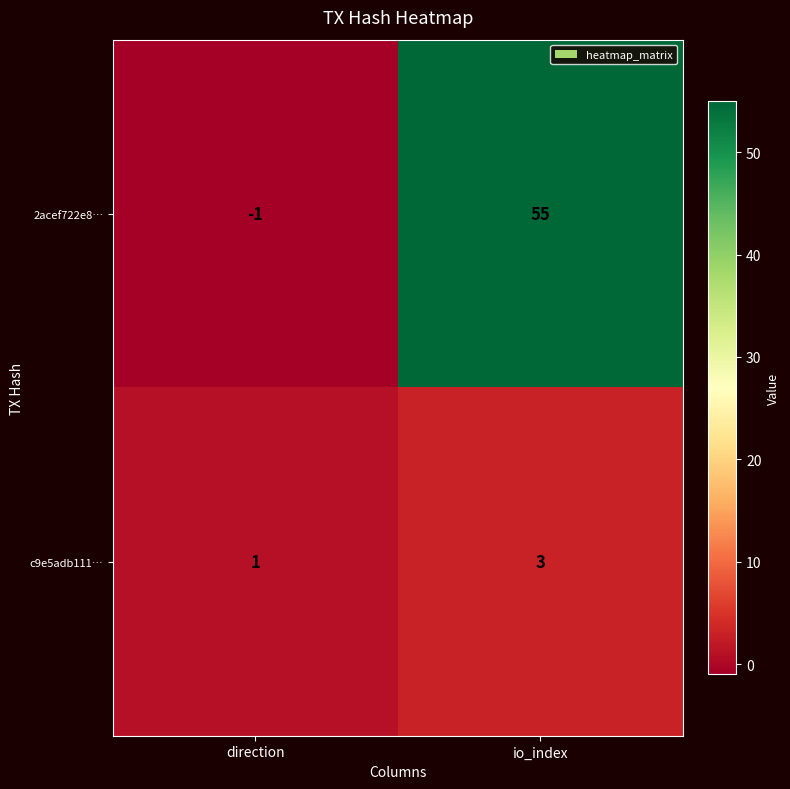

List the series in order of their peak value, lowest first.

c9e5adb111…, 2acef722e8…